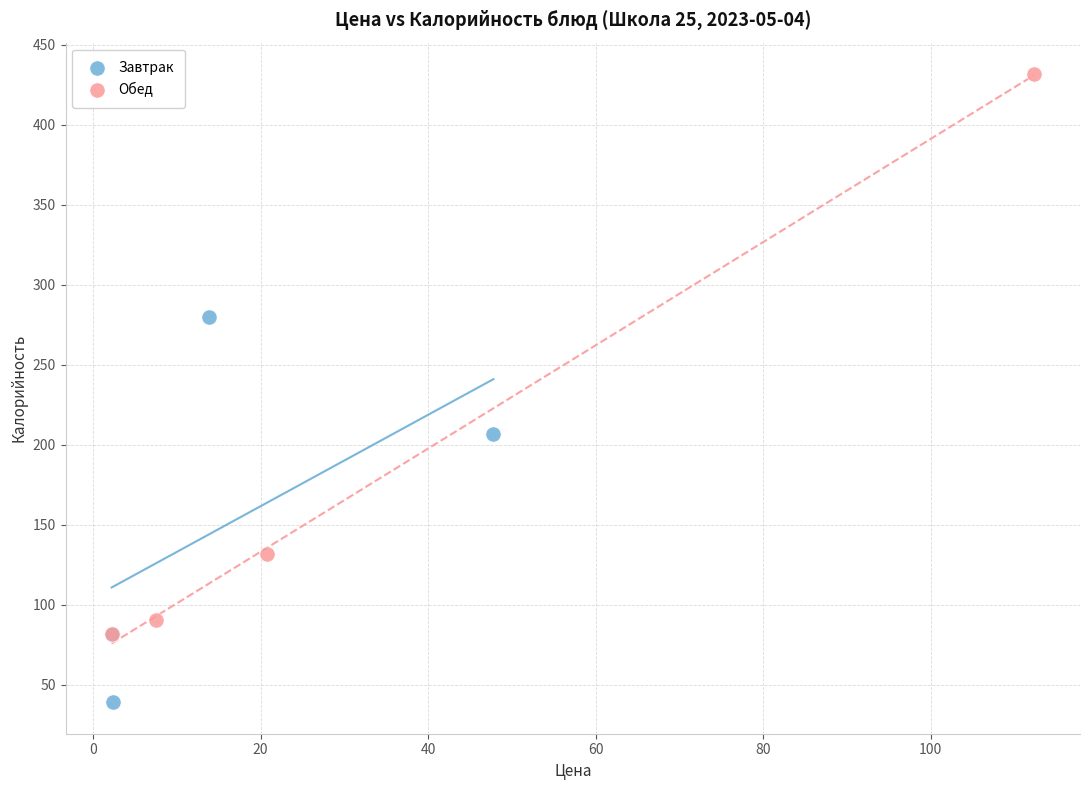

Which series contains the highest Y value?

Обед